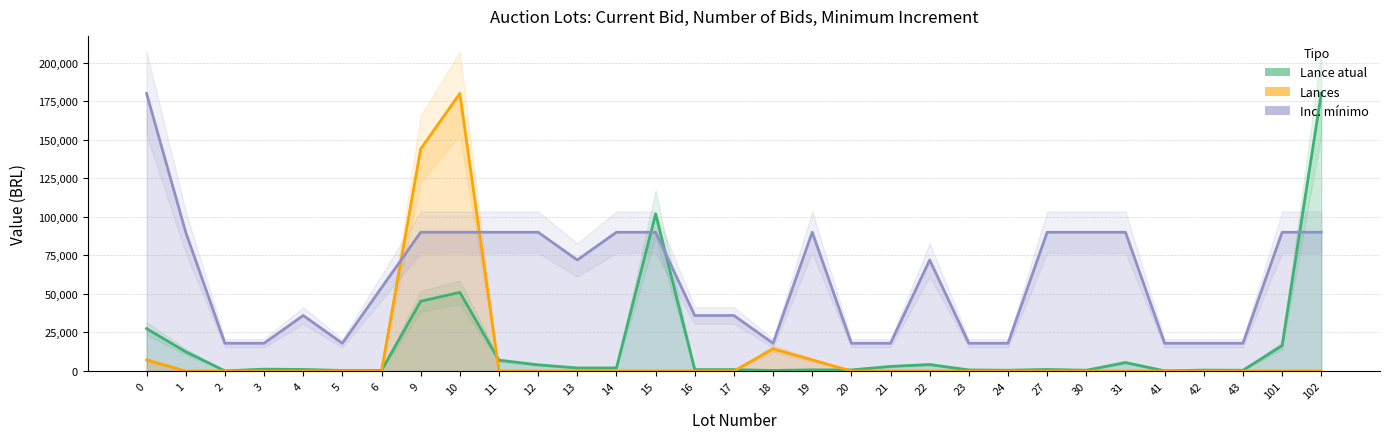

How many distinct data groups are displayed?

3